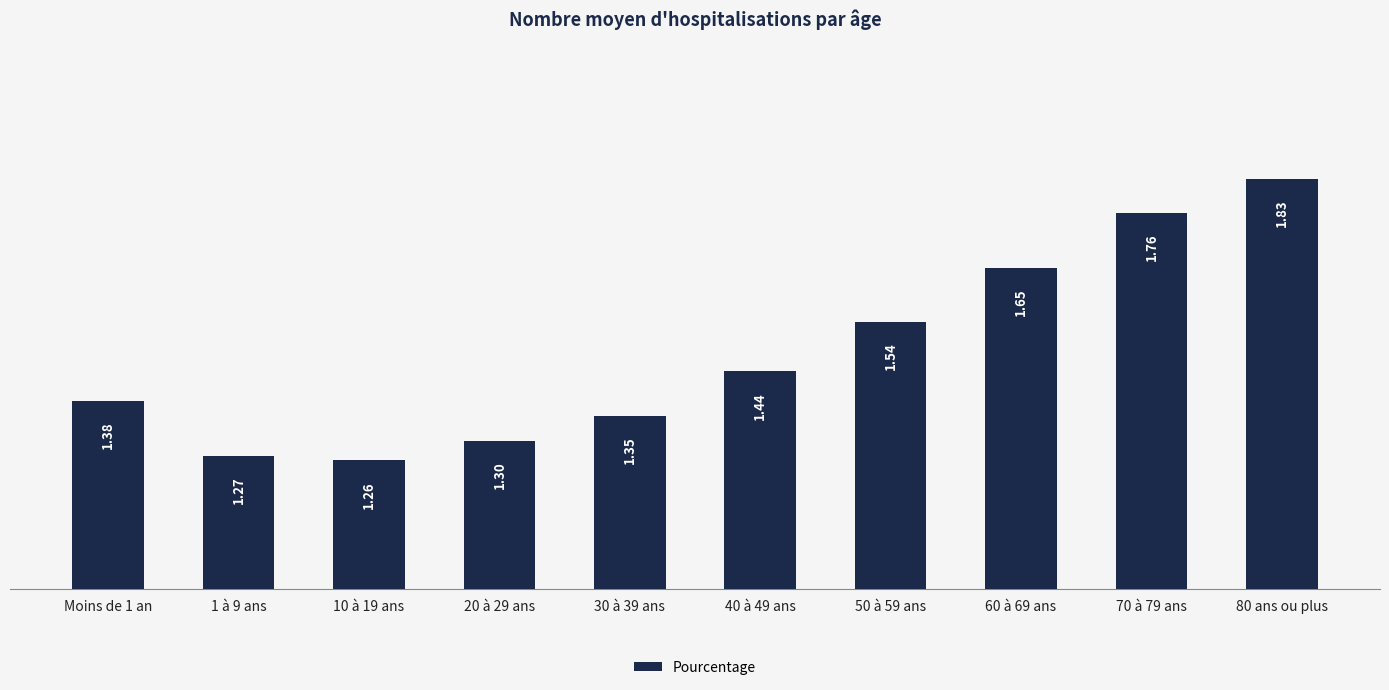

Rank the categories by value from lowest to highest.

10 à 19 ans, 1 à 9 ans, 20 à 29 ans, 30 à 39 ans, Moins de 1 an, 40 à 49 ans, 50 à 59 ans, 60 à 69 ans, 70 à 79 ans, 80 ans ou plus